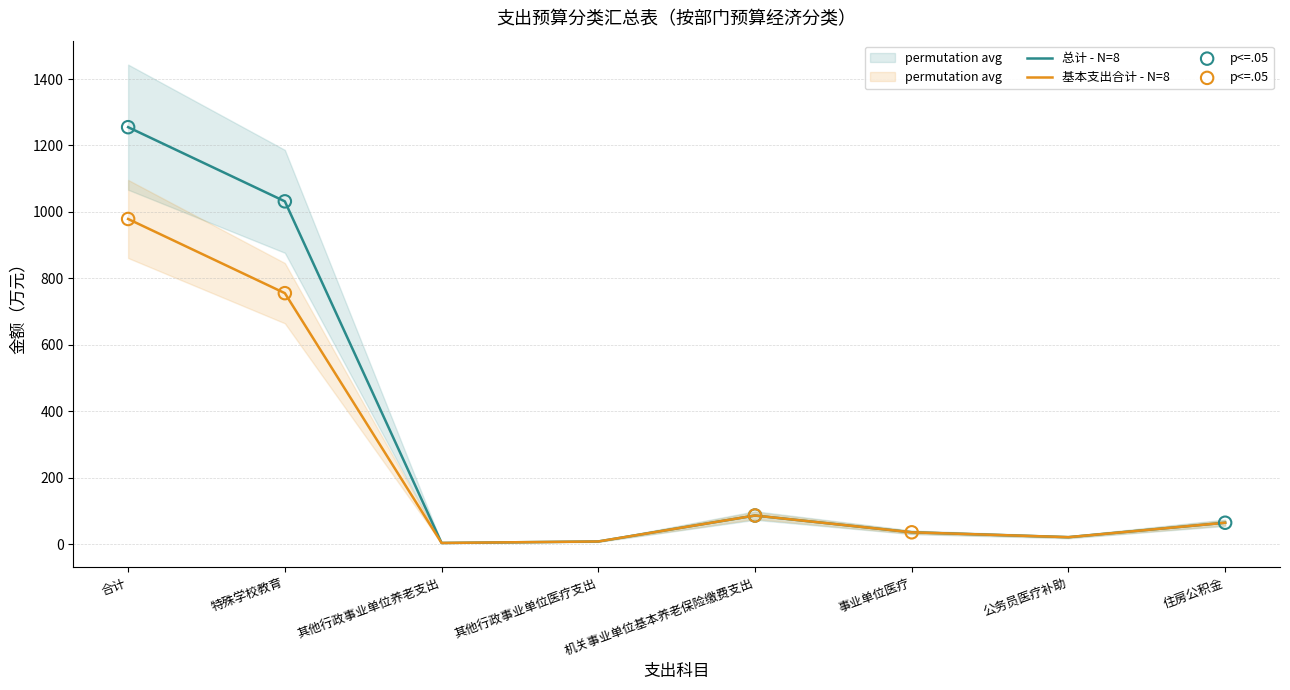

Which series has the largest Y range (max minus min)?

总计